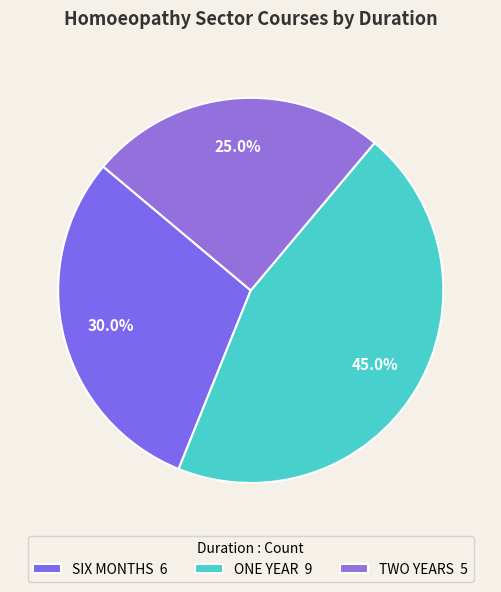

What percentage is the SIX MONTHS slice, to the nearest percent?

30%